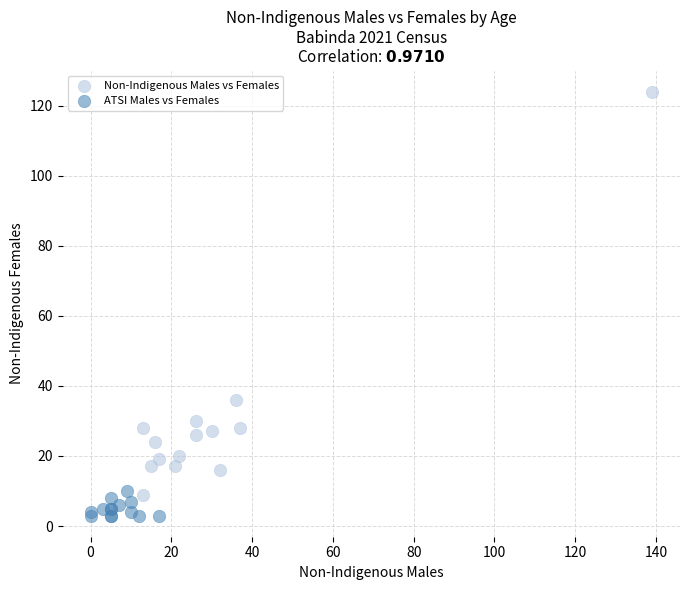

Which series has the widest spread of Y values?

Non-Indigenous Males vs Females